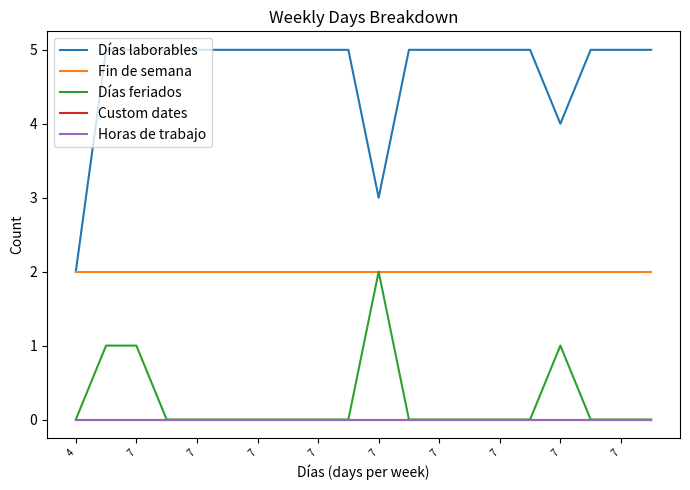

Does the chart have visible grid lines?

No